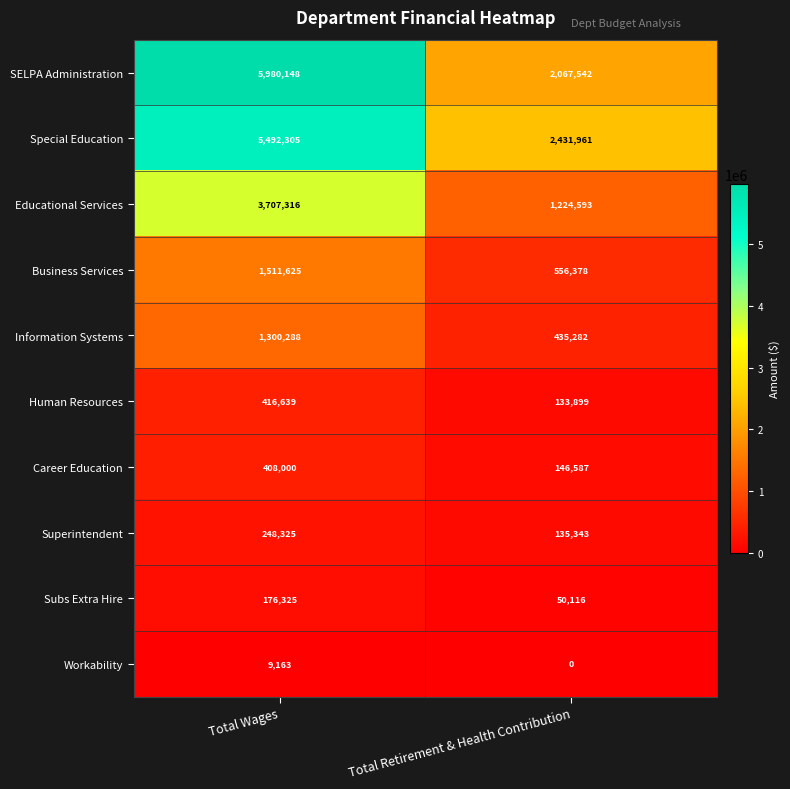

Reading left to right, what are all the values shown in this chart?

SELPA Administration: 5980148	2067542
Special Education: 5492305	2431961
Educational Services: 3707316	1224593
Business Services: 1511625	556378
Information Systems: 1300288	435282
Human Resources: 416639	133899
Career Education: 408000	146587
Superintendent: 248325	135343
Subs Extra Hire: 176325	50116
Workability: 9163	0